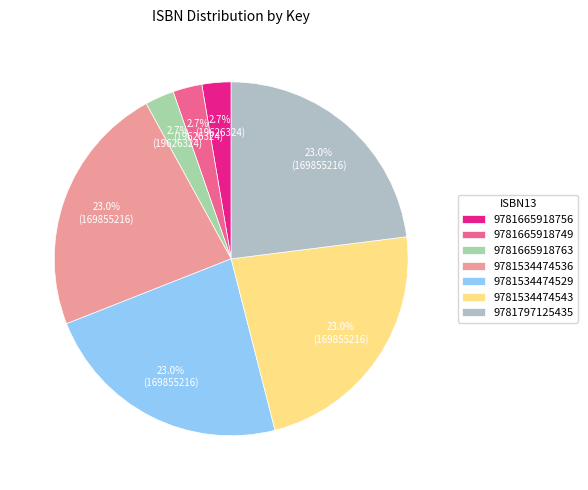

Does any single category account for the majority?

No